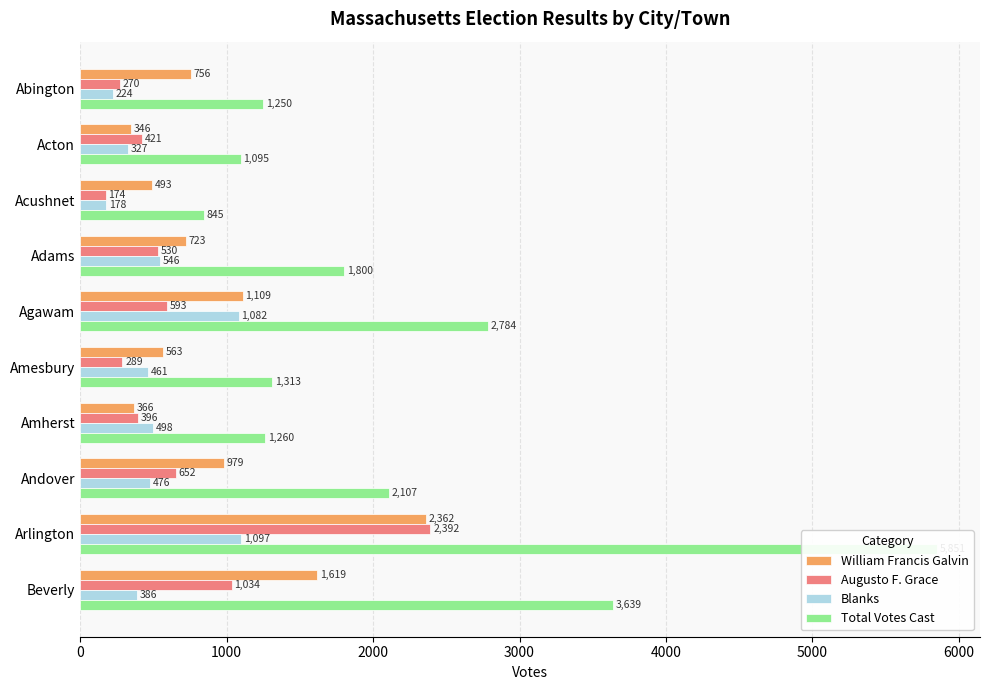

Between Acton and Beverly, which series saw the biggest shift?

Total Votes Cast